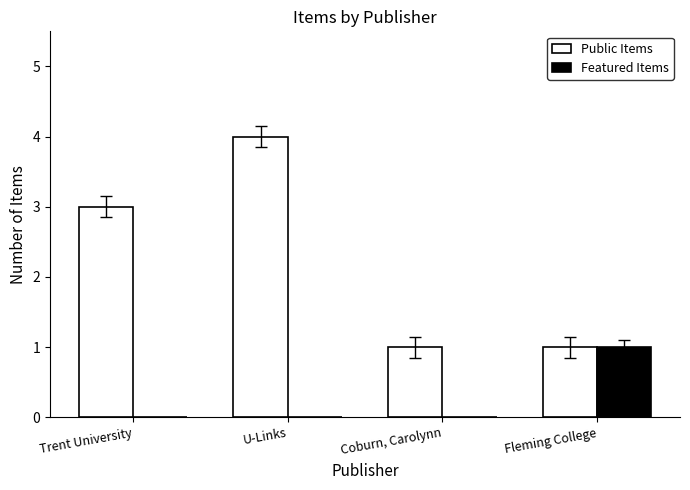

What is the sum of the Public Items values at Trent University and Coburn, Carolynn?

4